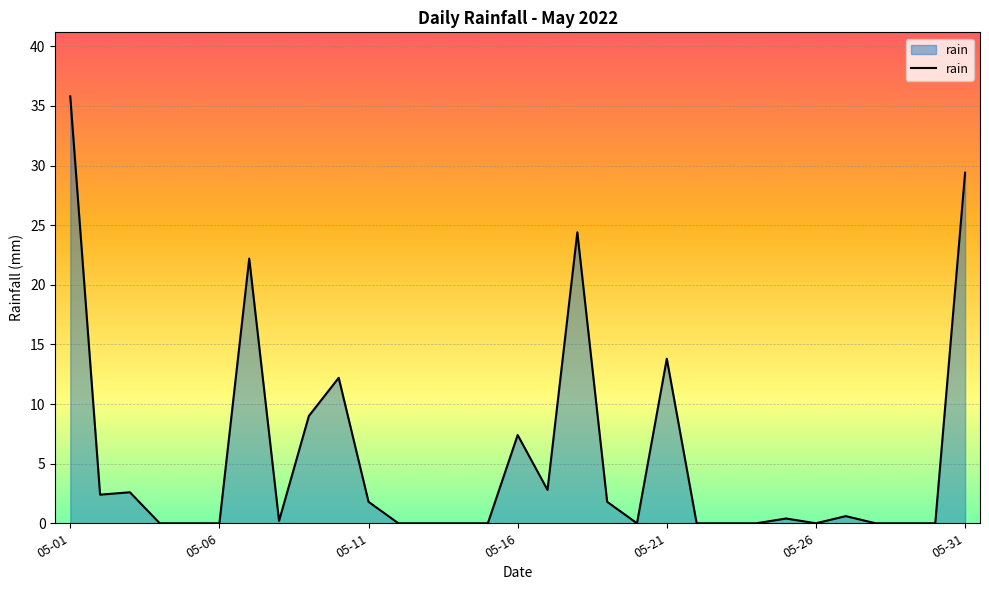

What is the maximum value shown in the chart?

35.8